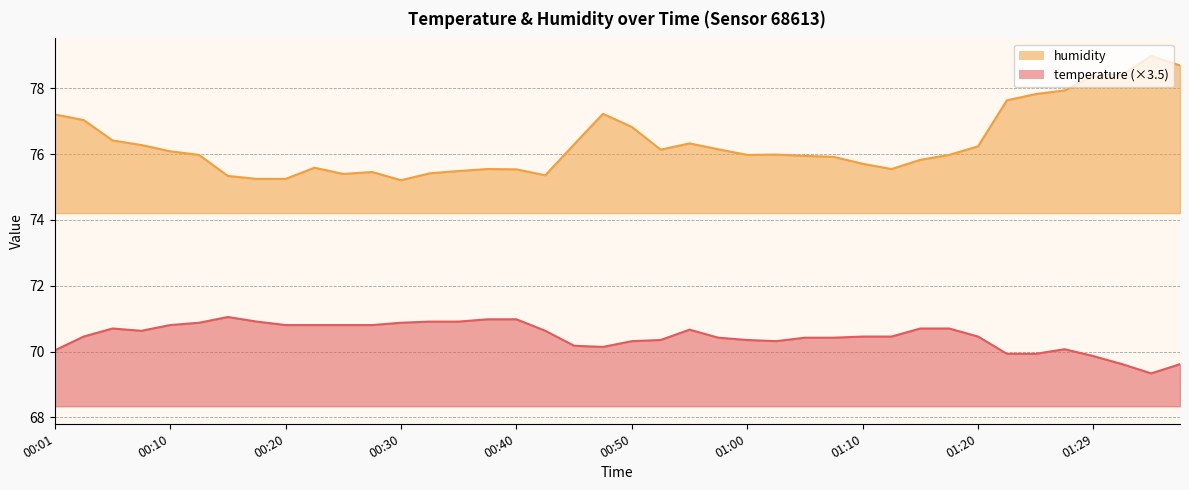

How many lines are shown in the chart?

2